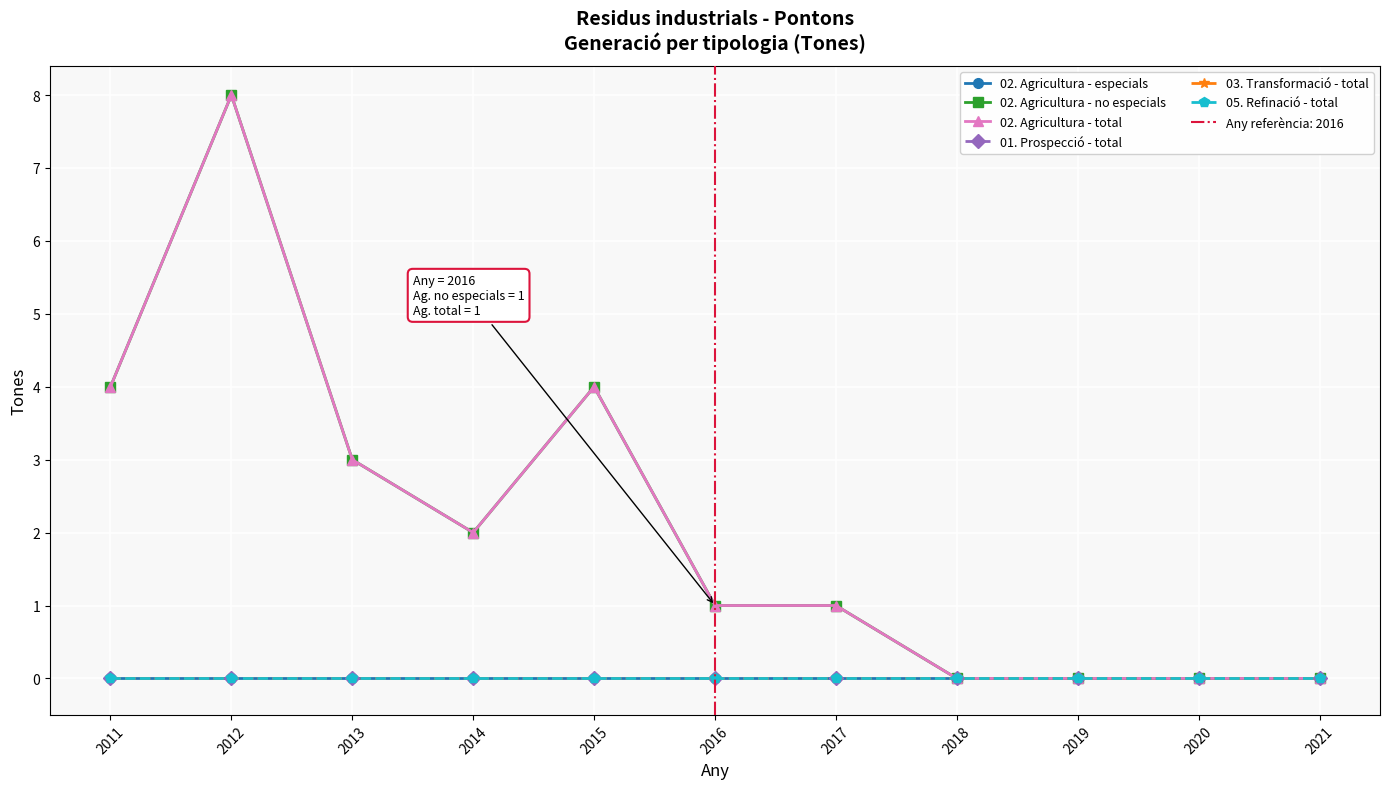

At which label is 05. Refinació - total closest to 0?

2011